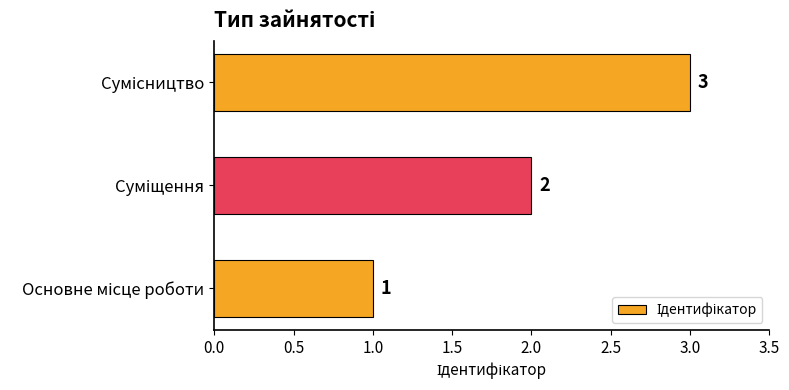

How many data points are less than 2?

1